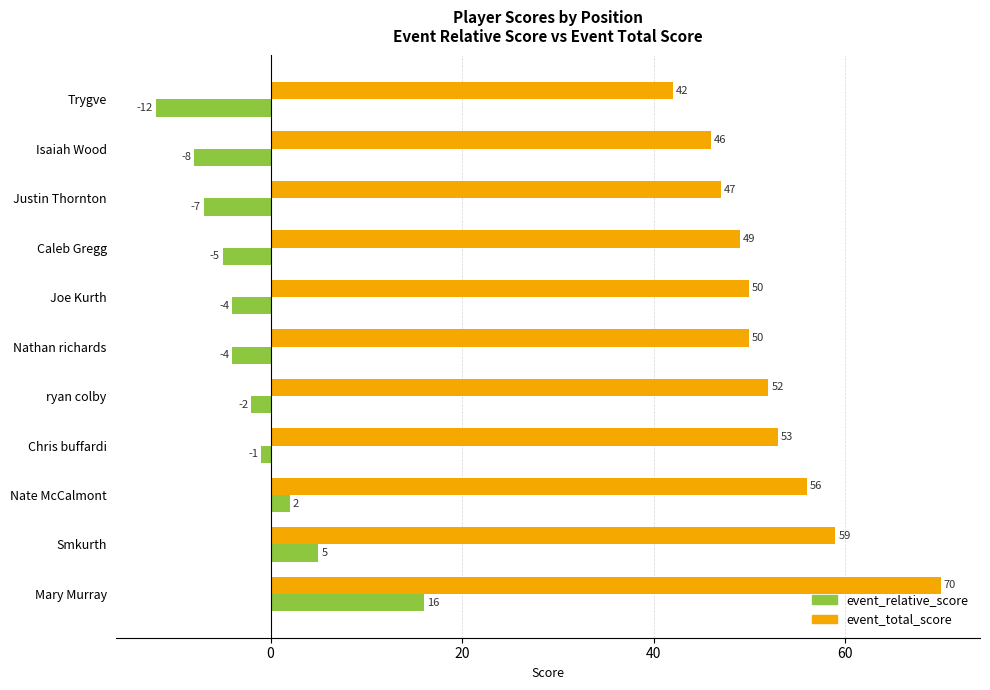

What is the spread (max minus min) of values at Trygve?

54